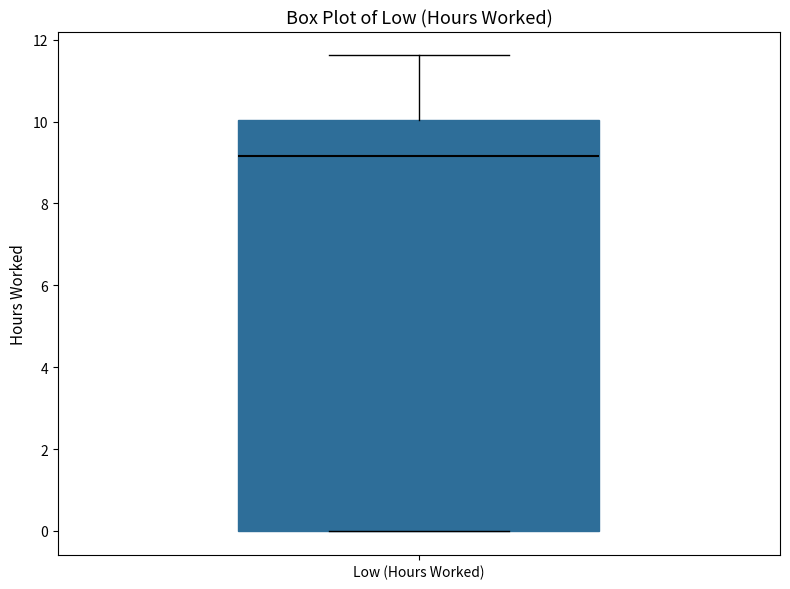

Where is the upper edge of the box for Low (Hours Worked) on the y-axis? The values are not printed on the chart, so give them approximately, as read against the axis.

10.0